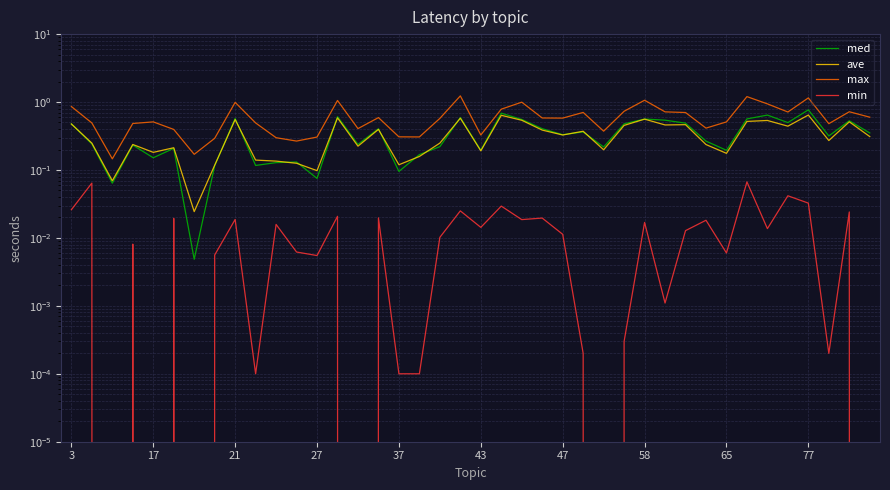

The value of min at 43 is 0.0. True or false?

True